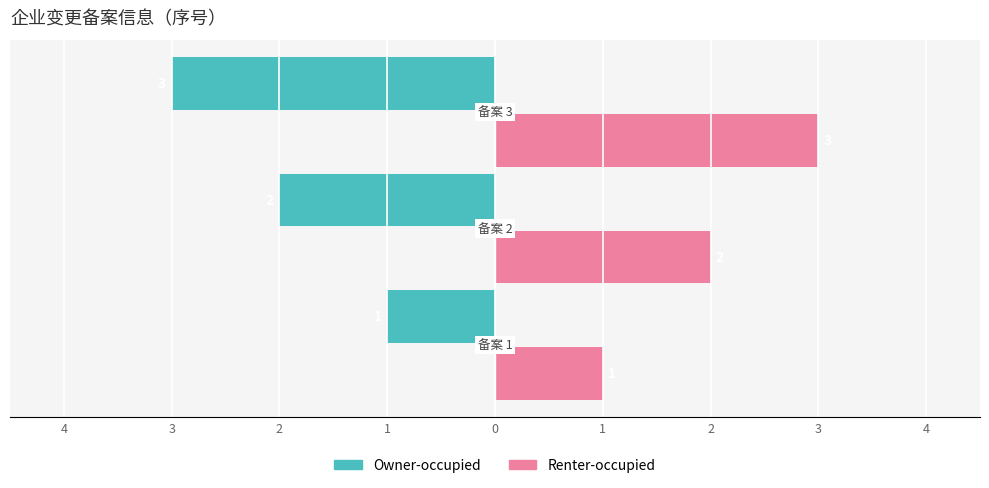

What are all the series names shown in the legend?

Owner-occupied, Renter-occupied